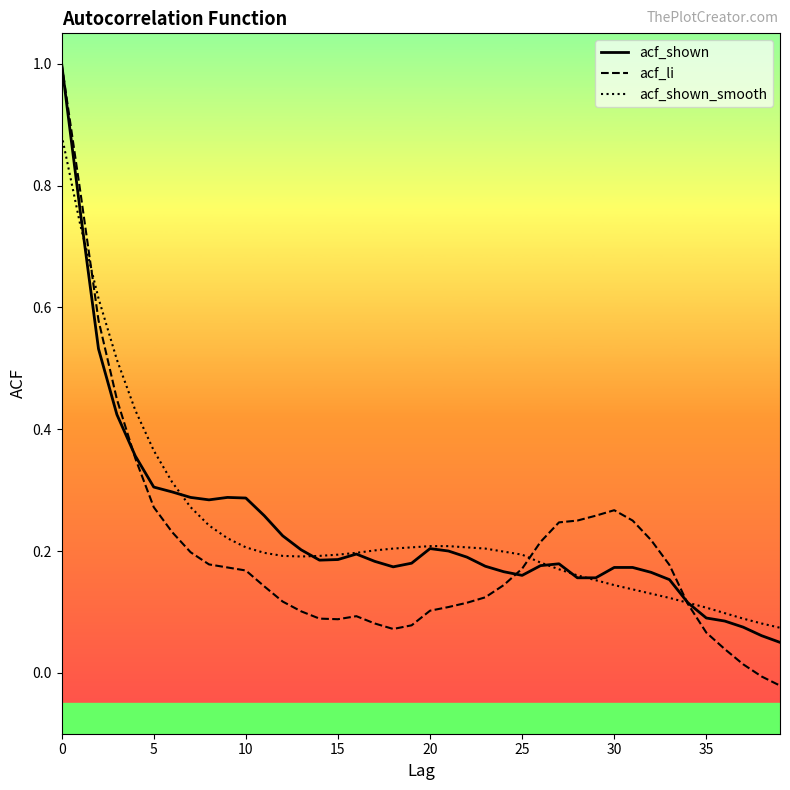

What is the greatest value displayed?

1.0